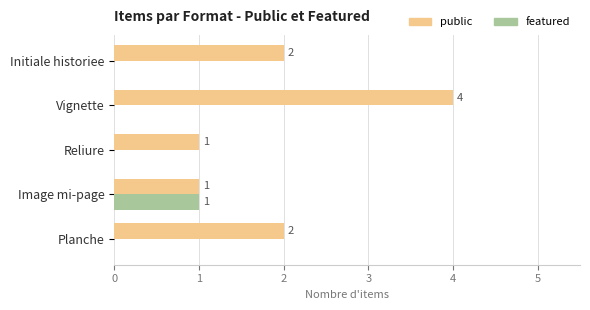

How many featured values are between 0 and 1?

5